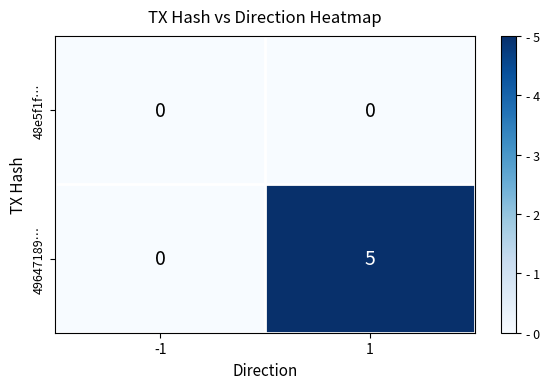

How many categories are shown in the chart?

2